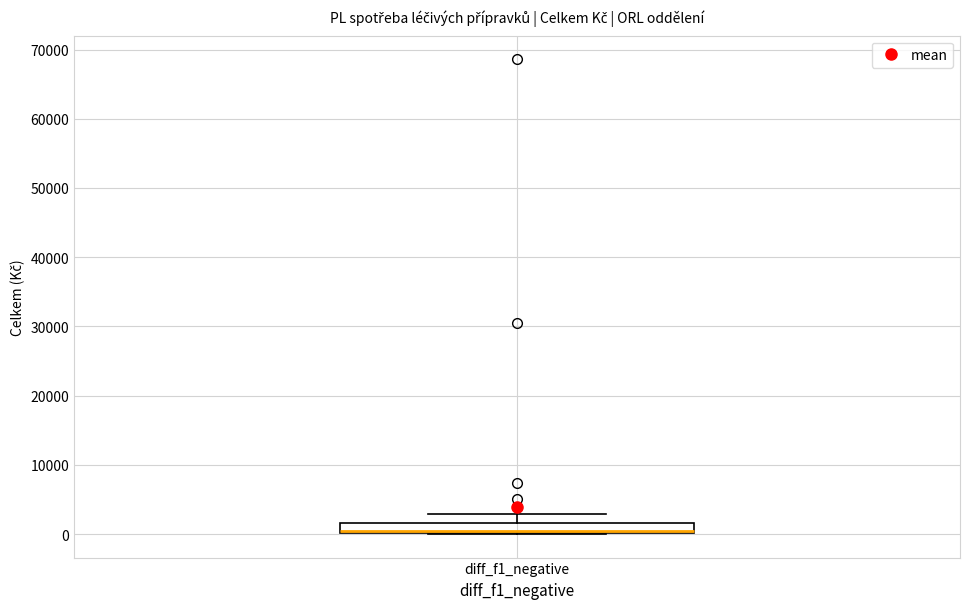

Where is the upper edge of the box for diff_f1_negative on the y-axis? The values are not printed on the chart, so give them approximately, as read against the axis.

2000